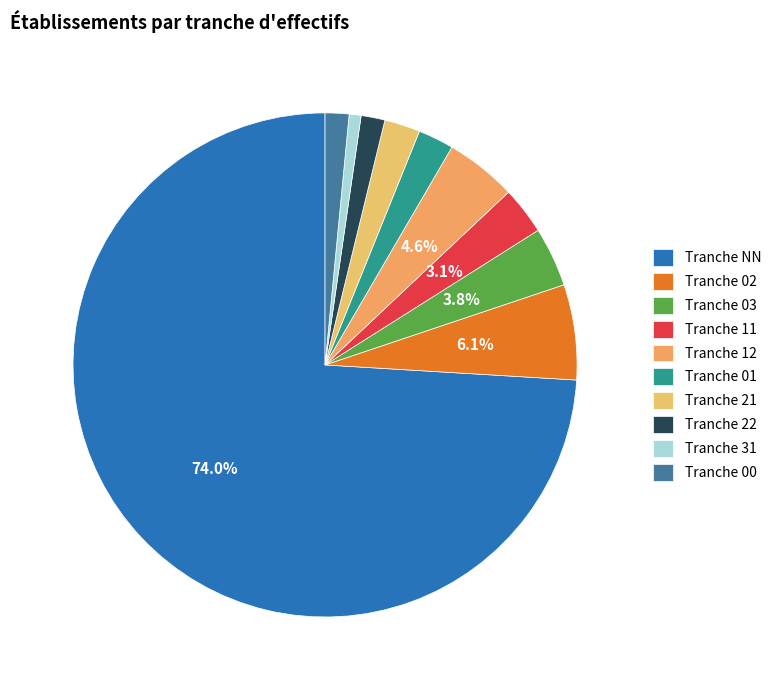

Count the number of slices in the pie.

10